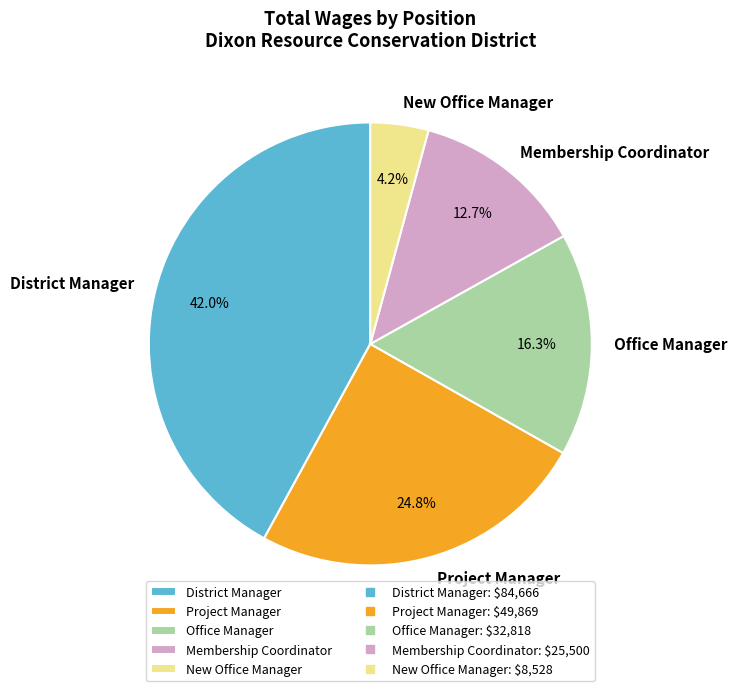

What is the ratio of the value at Membership Coordinator to the value at Project Manager?

0.5